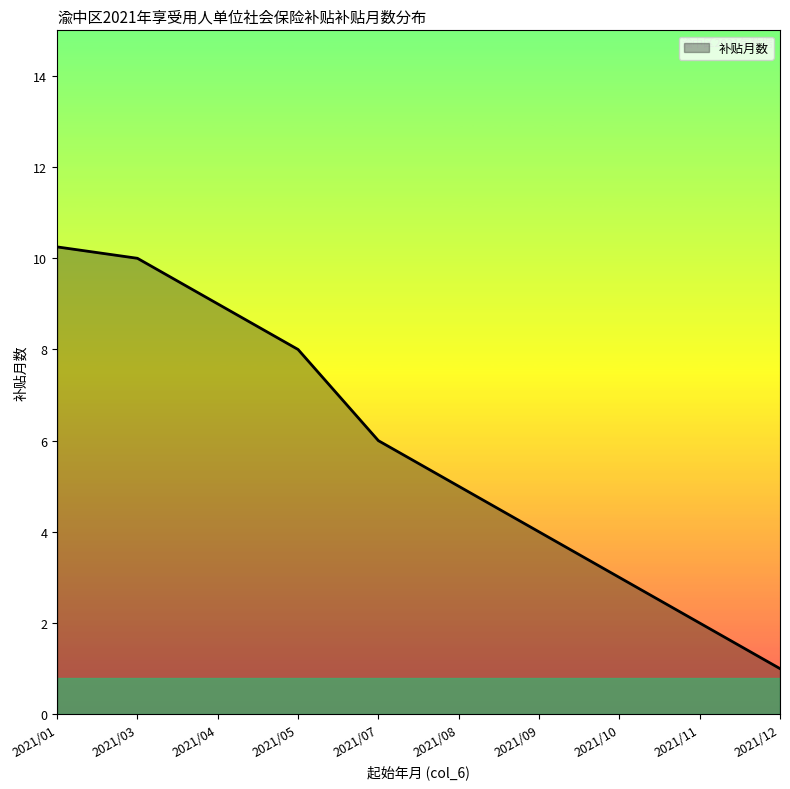

What is the average value?

5.8